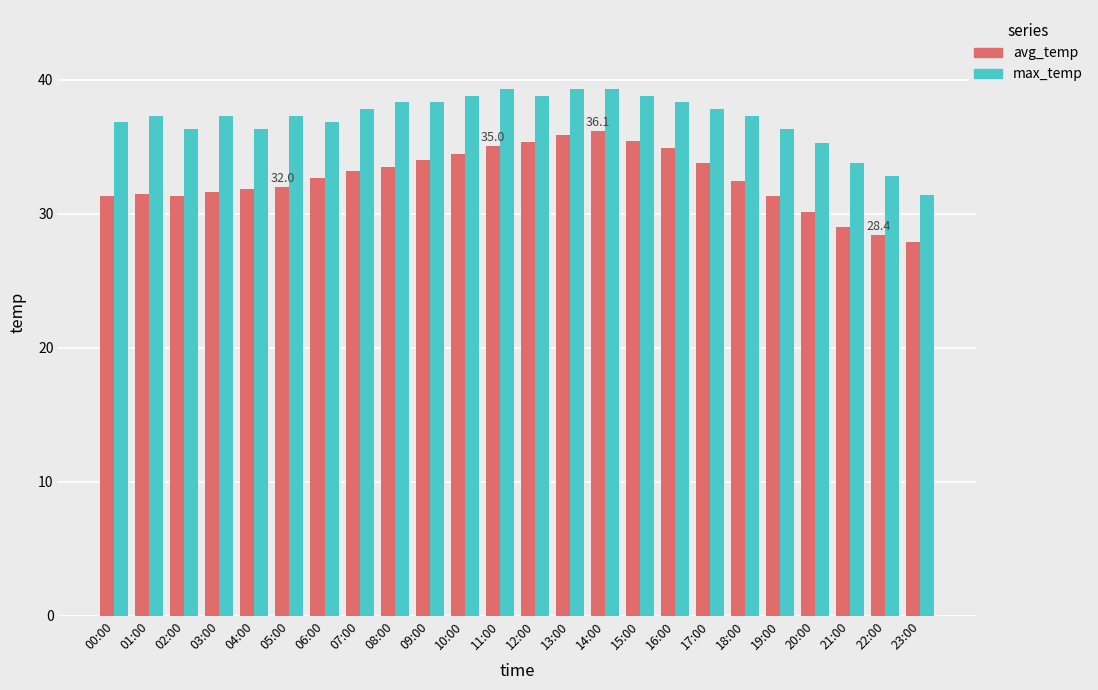

What are all the series names shown in the legend?

avg_temp, max_temp